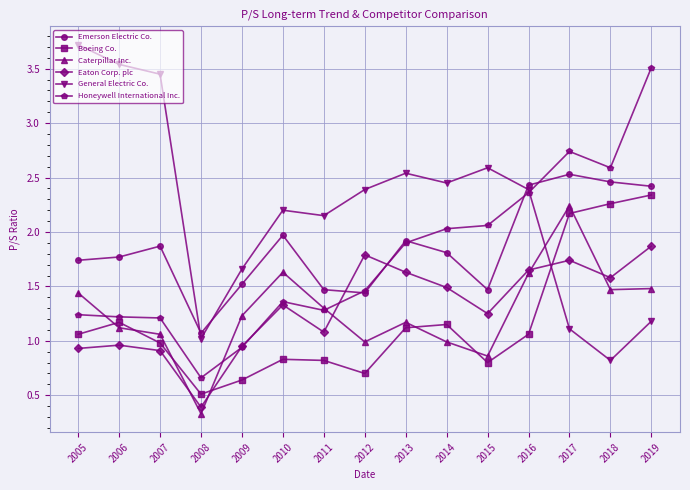

How many distinct data groups are displayed?

6